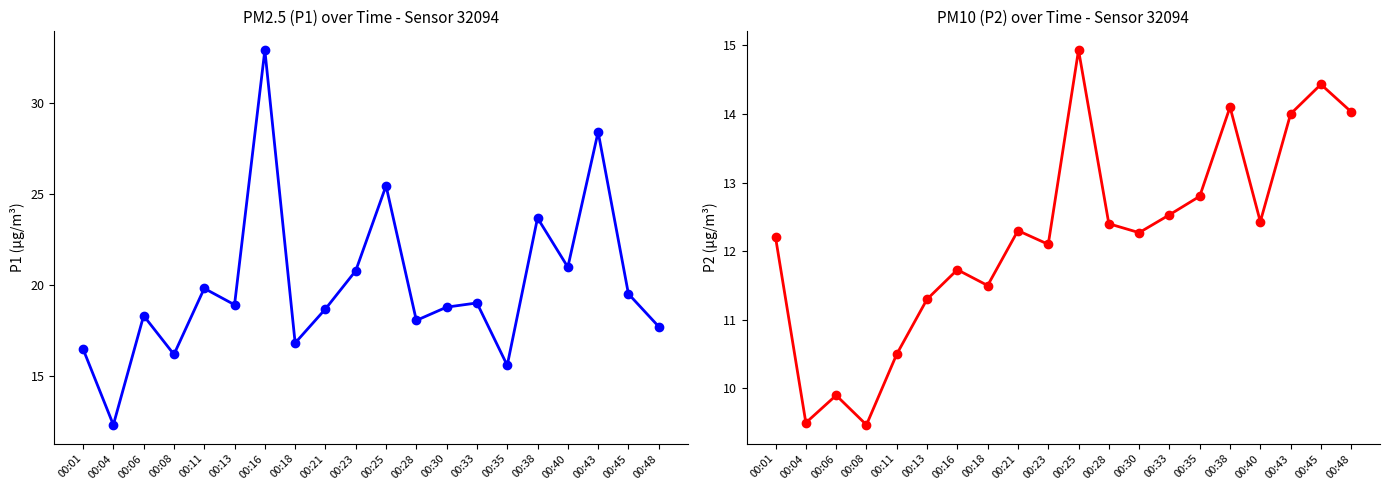

Rank the series by their maximum value, from highest to lowest.

P1, P2